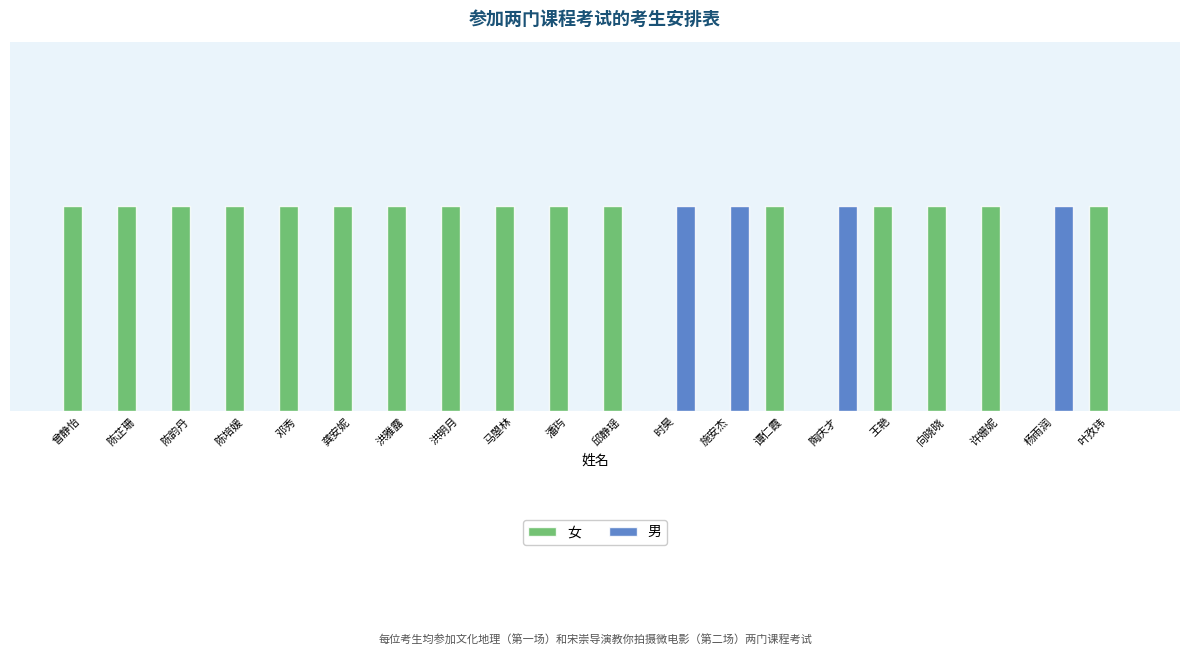

Are the bars horizontal?

No